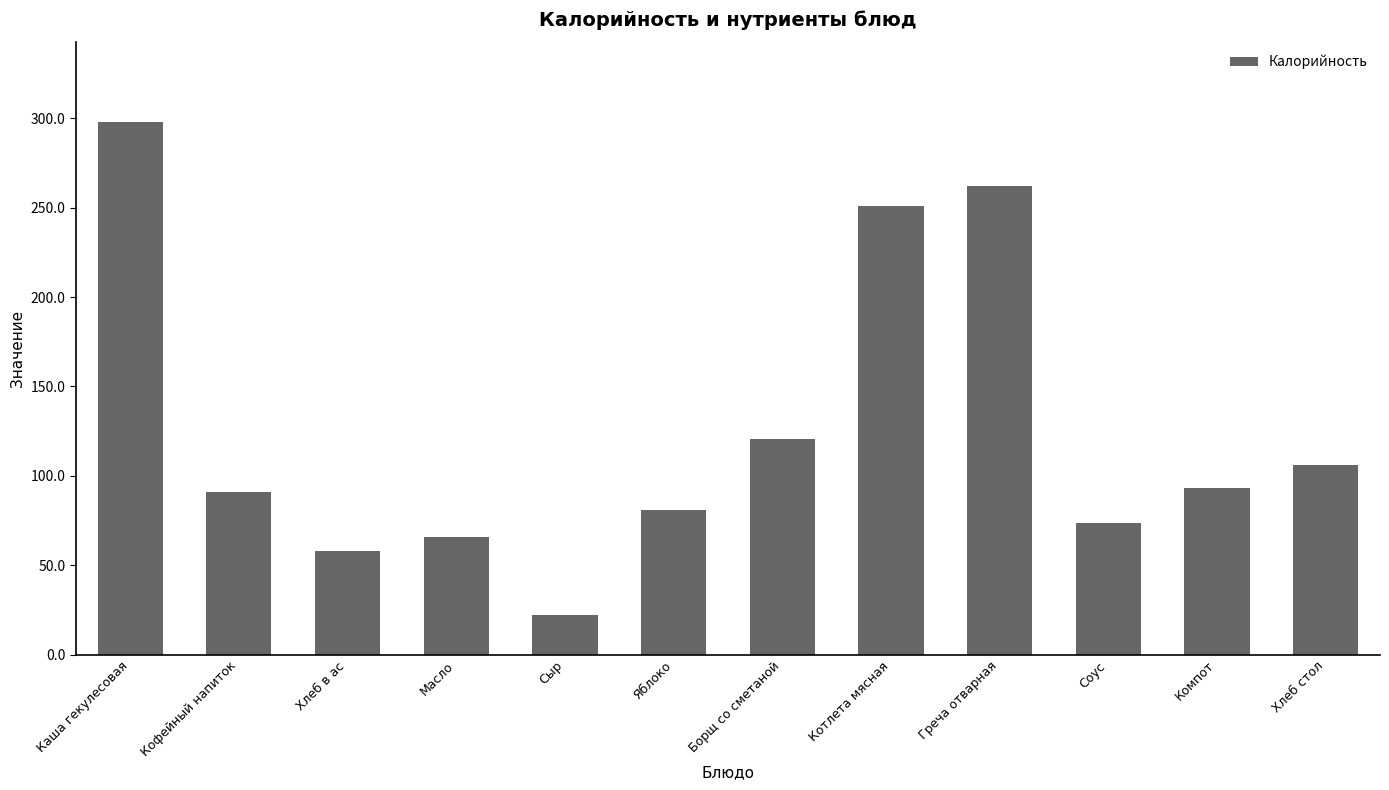

At which label does the data first exceed 93?

Каша гекулесовая